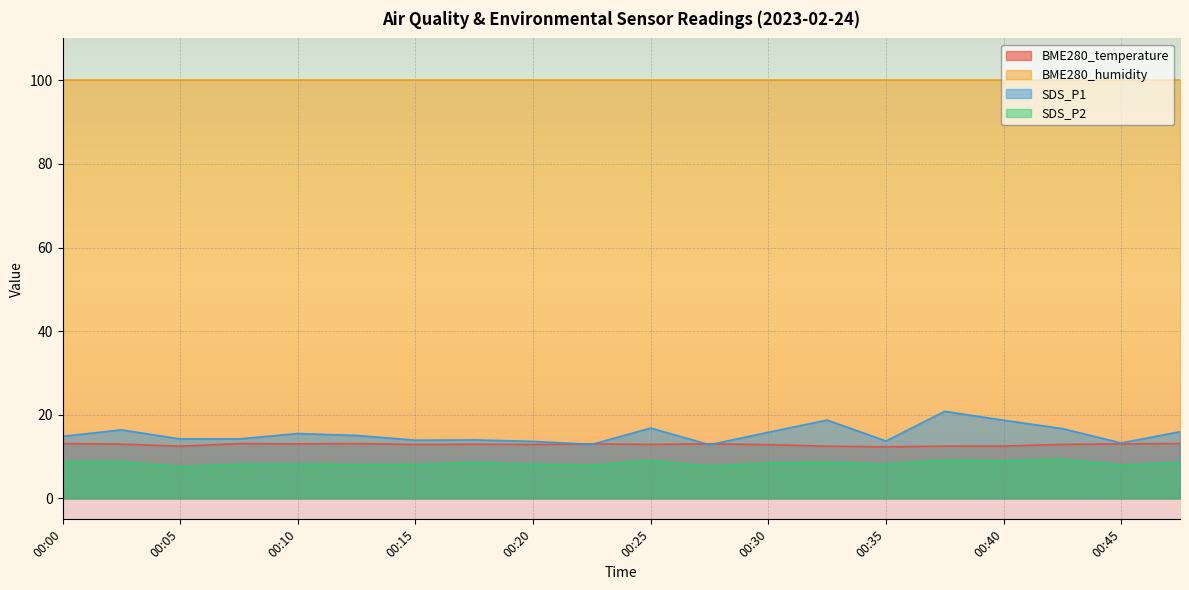

What are all the series names shown in the legend?

BME280_temperature, BME280_humidity, SDS_P1, SDS_P2